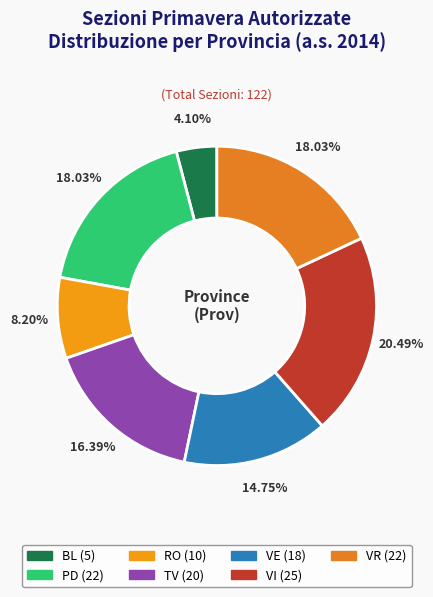

How many slices are in this pie chart?

7